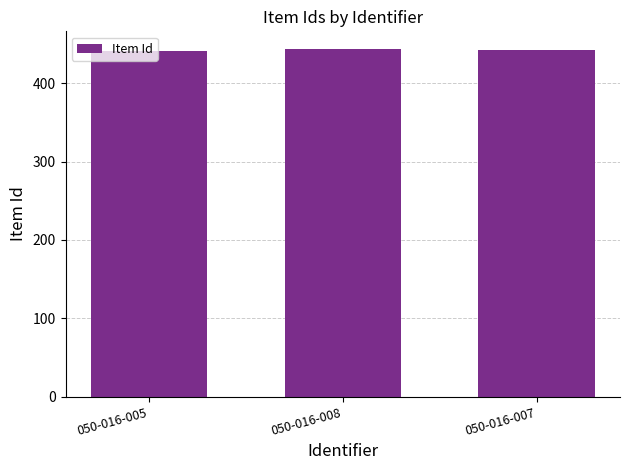

The chart shows a value of 256 at 050-016-005. True or false?

False